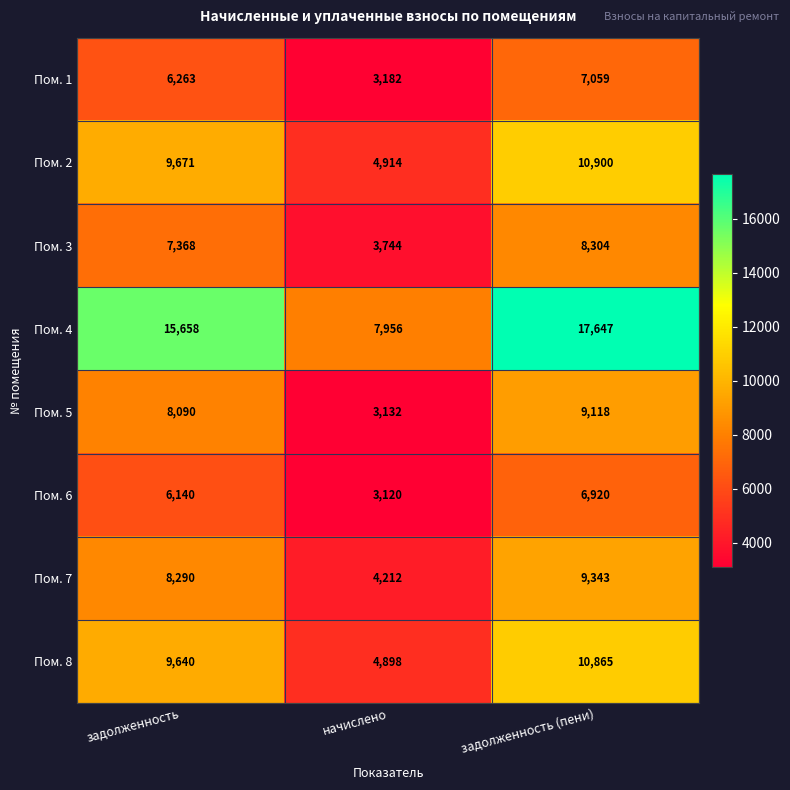

Reading right to left, what are all the values shown in this chart?

Пом. 1: задолженность (пени)=7059	начислено=3182	задолженность=6263
Пом. 2: задолженность (пени)=10900	начислено=4914	задолженность=9671
Пом. 3: задолженность (пени)=8304	начислено=3744	задолженность=7368
Пом. 4: задолженность (пени)=17647	начислено=7956	задолженность=15658
Пом. 5: задолженность (пени)=9118	начислено=3132	задолженность=8090
Пом. 6: задолженность (пени)=6920	начислено=3120	задолженность=6140
Пом. 7: задолженность (пени)=9343	начислено=4212	задолженность=8290
Пом. 8: задолженность (пени)=10865	начислено=4898	задолженность=9640